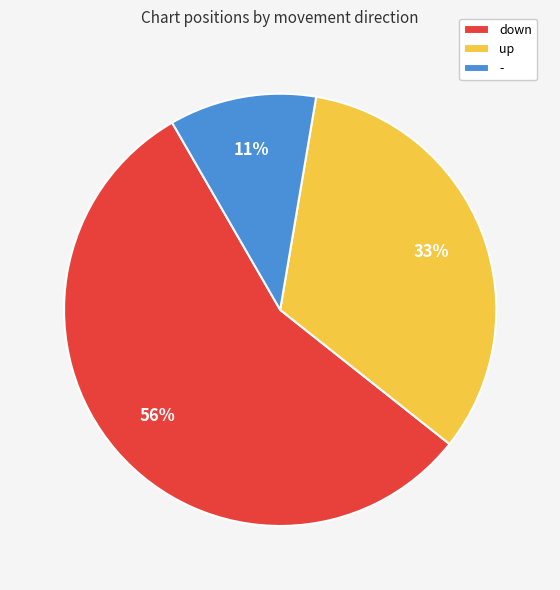

To the nearest percent, what percentage of the pie is down?

56%